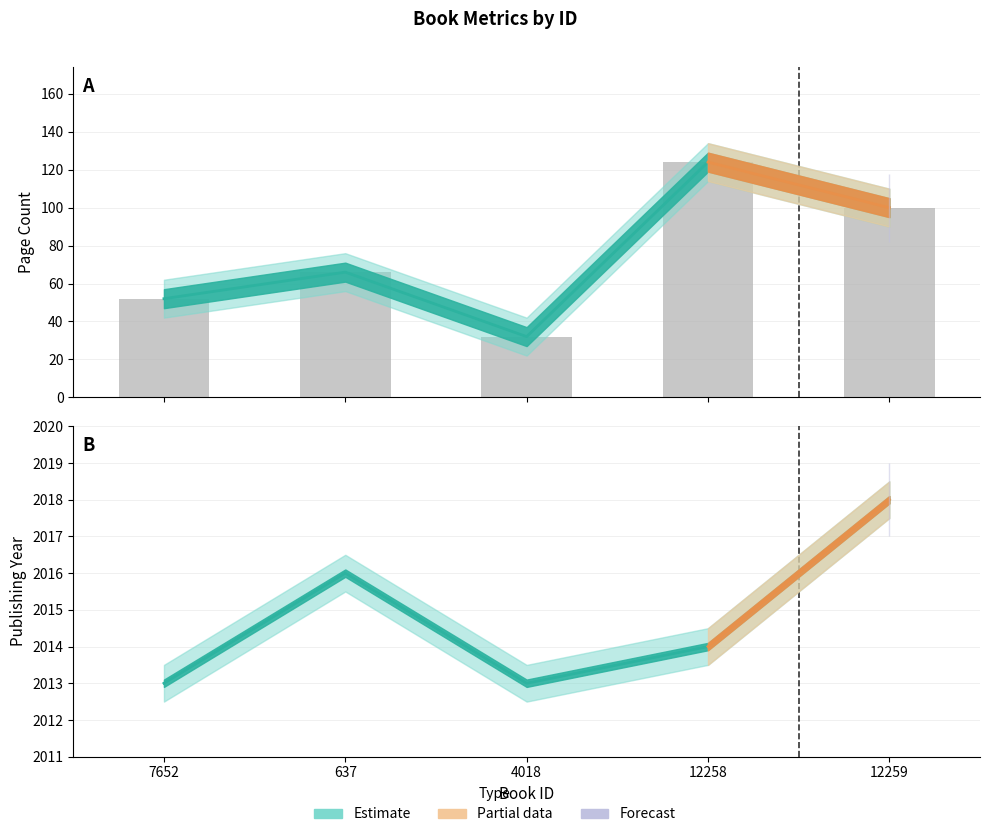

Reading right to left, extract all data points from this chart.

pageCount: 100	124	32	66	52
publishingYear: 2018	2014	2013	2016	2013